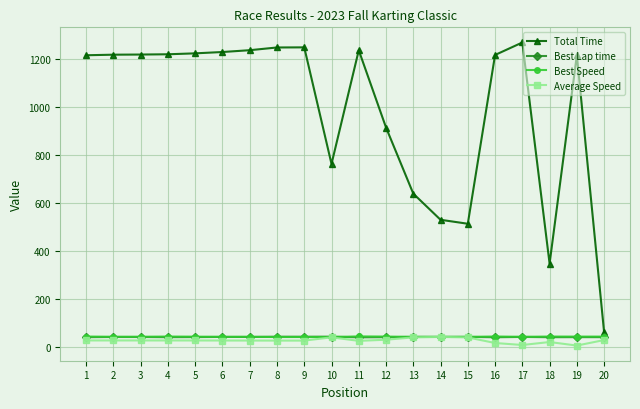

The Total Time series shows 1216.8 at 2. True or false?

True